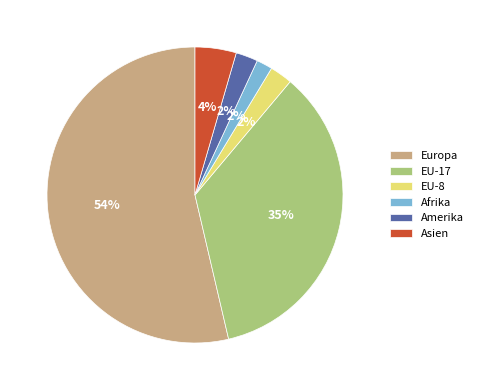

How many slices are in this pie chart?

6